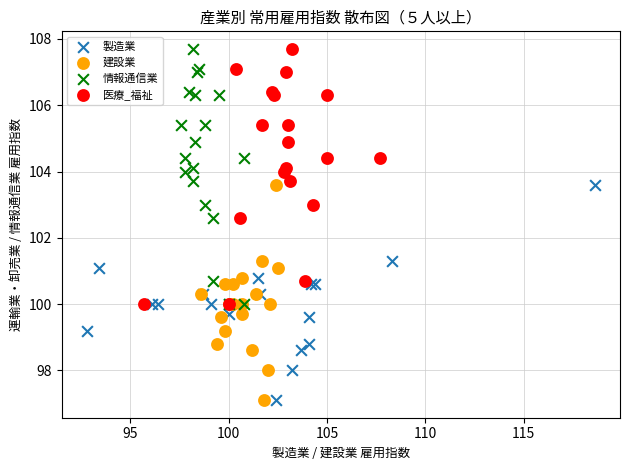

What are all the series names shown in the legend?

製造業, 建設業, 情報通信業, 医療_福祉